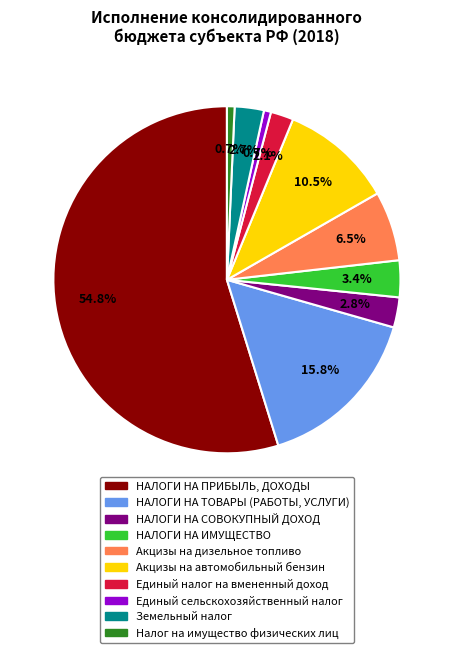

How many segments does this pie chart have?

10